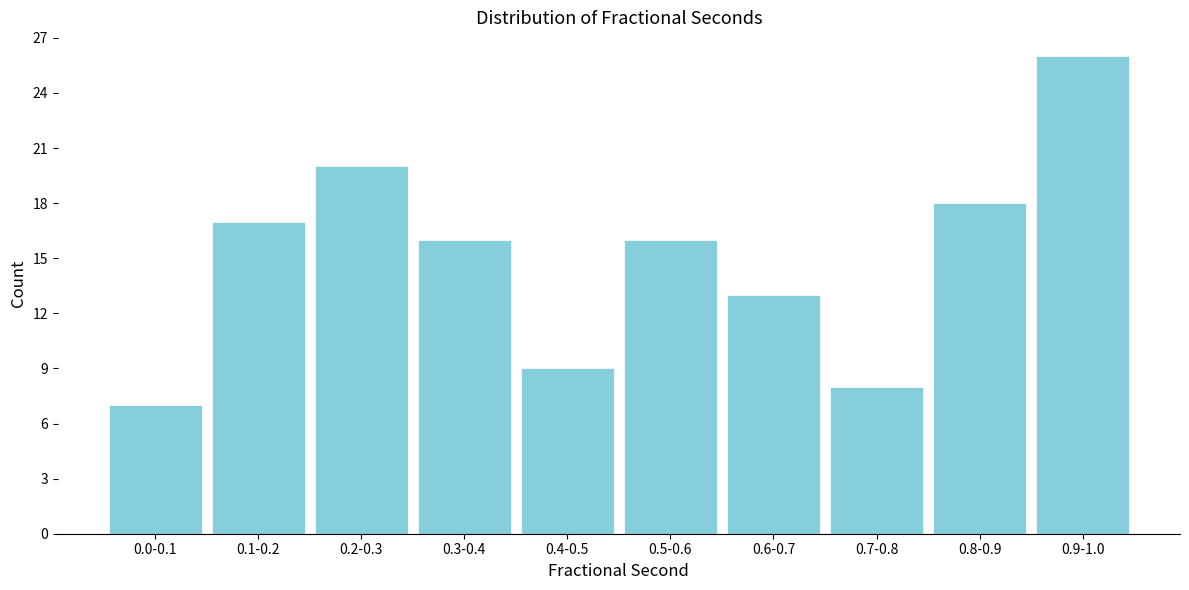

Reading left to right, transcribe all the data shown in this chart.

0.0-0.1=7	0.1-0.2=17	0.2-0.3=20	0.3-0.4=16	0.4-0.5=9	0.5-0.6=16	0.6-0.7=13	0.7-0.8=8	0.8-0.9=18	0.9-1.0=26